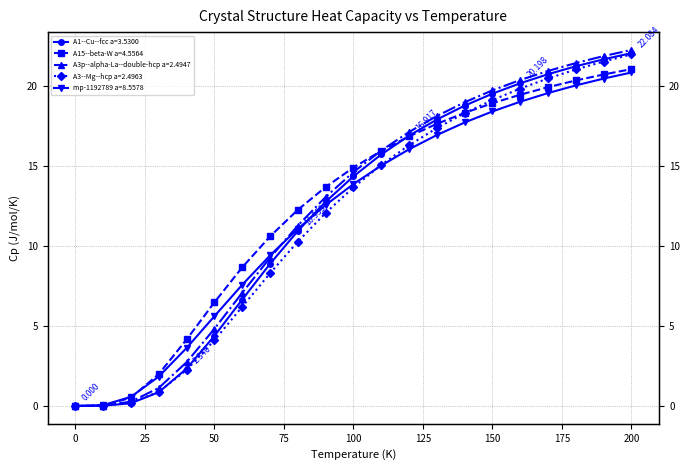

True or false: A3--Mg--hcp a=2.4963 and A1--Cu--fcc a=3.5300 intersect in this chart.

True